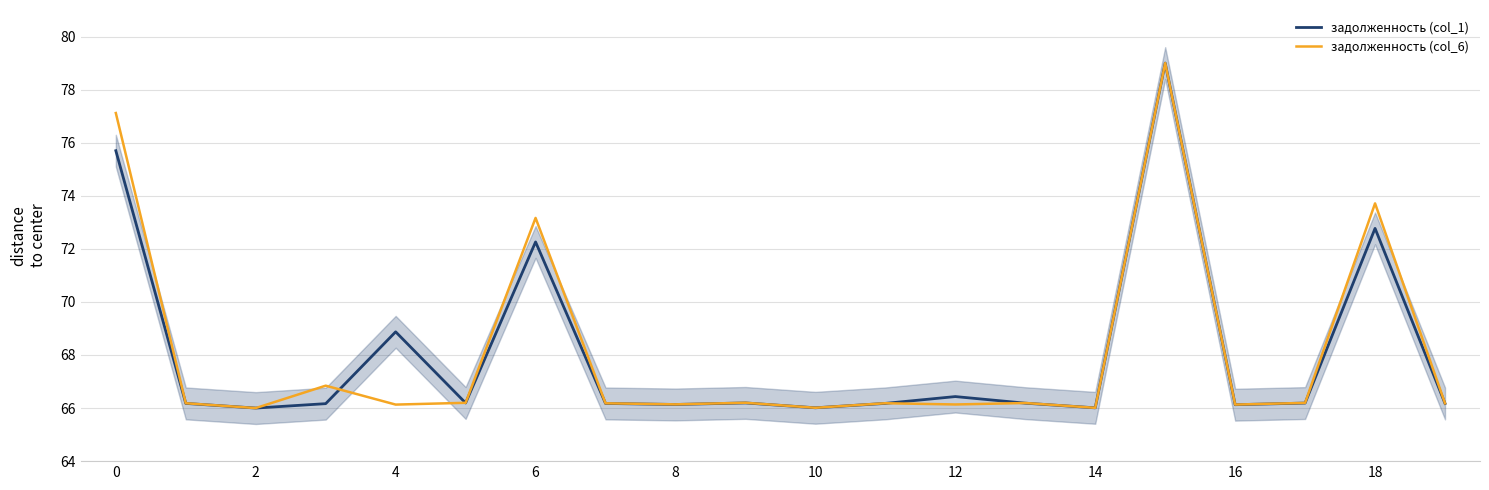

Does the chart have visible grid lines?

Yes